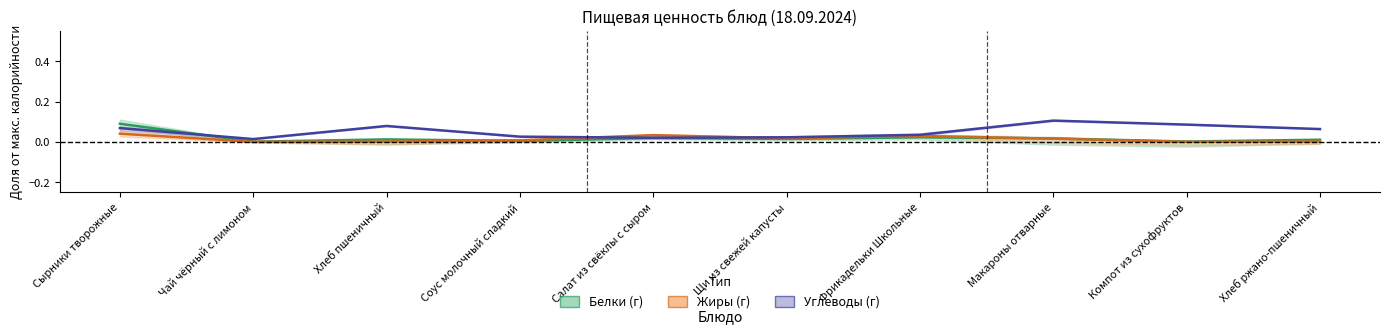

Between Щи из свежей капусты and Фрикадельки Школьные, which series saw the biggest shift?

Углеводы